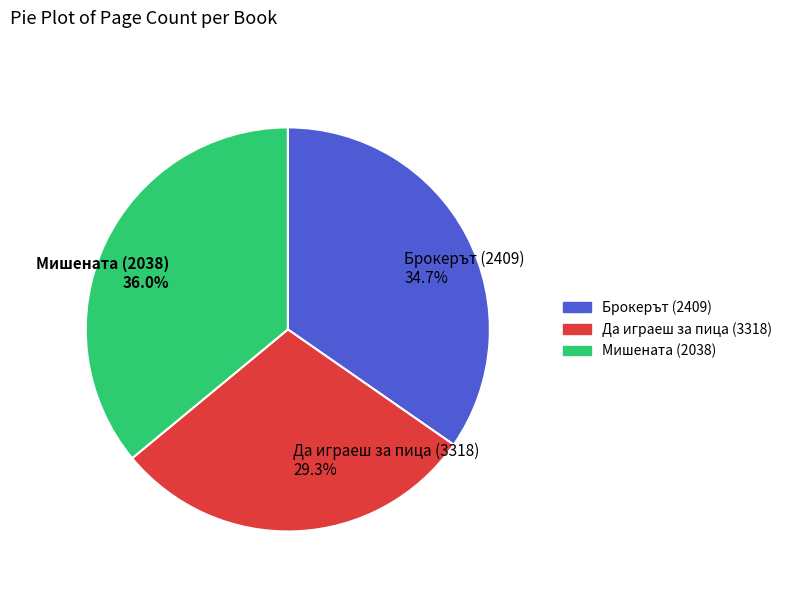

Does Брокерът (2409) represent more than half of the total?

No